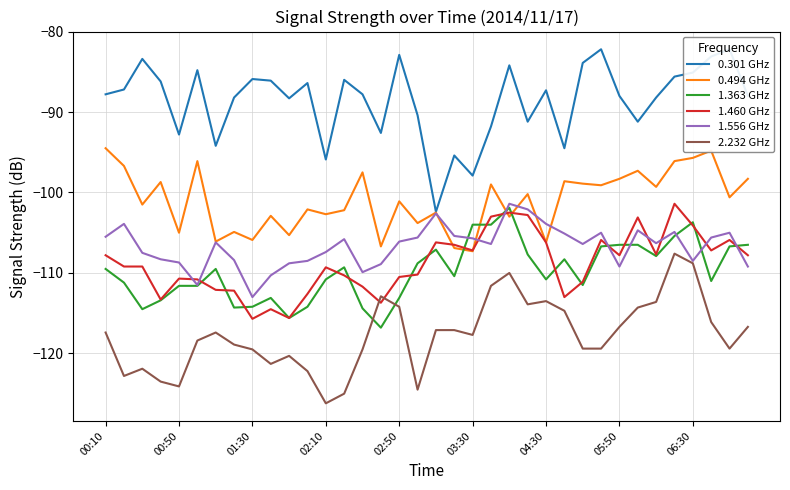

Read the 2.232 GHz value at 02:10.

-126.2